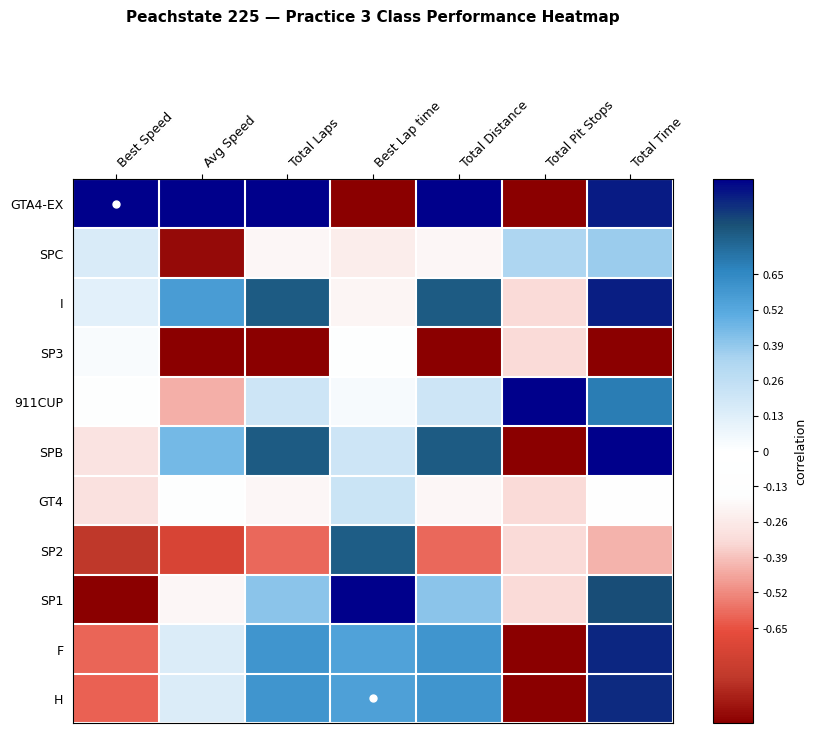

Reading left to right, what are all the values shown in this chart?

GTA4-EX: Best Speed=1.0	Avg Speed=1.0	Total Laps=1.0	Best Lap time=-1.0	Total Distance=1.0	Total Pit Stops=-1.0	Total Time=0.9
SPC: Best Speed=0.2	Avg Speed=-1.0	Total Laps=-0.2	Best Lap time=-0.2	Total Distance=-0.2	Total Pit Stops=0.3	Total Time=0.4
I: Best Speed=0.1	Avg Speed=0.6	Total Laps=0.8	Best Lap time=-0.2	Total Distance=0.8	Total Pit Stops=-0.3	Total Time=0.9
SP3: Best Speed=0.0	Avg Speed=-1.0	Total Laps=-1.0	Best Lap time=-0.1	Total Distance=-1.0	Total Pit Stops=-0.3	Total Time=-1.0
911CUP: Best Speed=-0.1	Avg Speed=-0.4	Total Laps=0.2	Best Lap time=0.0	Total Distance=0.2	Total Pit Stops=1.0	Total Time=0.7
SPB: Best Speed=-0.3	Avg Speed=0.5	Total Laps=0.8	Best Lap time=0.2	Total Distance=0.8	Total Pit Stops=-1.0	Total Time=1.0
GT4: Best Speed=-0.3	Avg Speed=-0.1	Total Laps=-0.2	Best Lap time=0.2	Total Distance=-0.2	Total Pit Stops=-0.3	Total Time=-0.1
SP2: Best Speed=-0.8	Avg Speed=-0.7	Total Laps=-0.6	Best Lap time=0.8	Total Distance=-0.6	Total Pit Stops=-0.3	Total Time=-0.4
SP1: Best Speed=-1.0	Avg Speed=-0.2	Total Laps=0.4	Best Lap time=1.0	Total Distance=0.4	Total Pit Stops=-0.3	Total Time=0.8
F: Best Speed=-0.6	Avg Speed=0.1	Total Laps=0.6	Best Lap time=0.5	Total Distance=0.6	Total Pit Stops=-1.0	Total Time=0.9
H: Best Speed=-0.6	Avg Speed=0.1	Total Laps=0.6	Best Lap time=0.6	Total Distance=0.6	Total Pit Stops=-1.0	Total Time=0.9